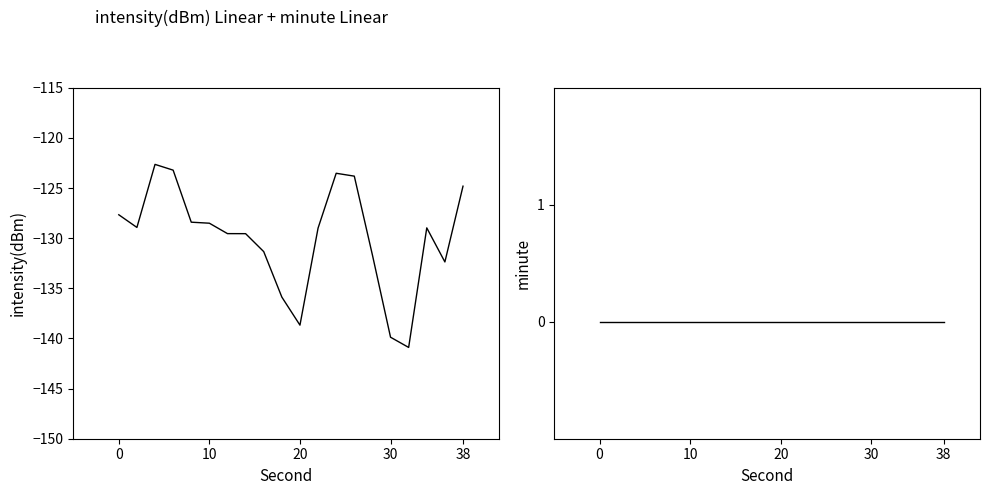

True or false: minute and intensity(dBm) cross at least once.

False